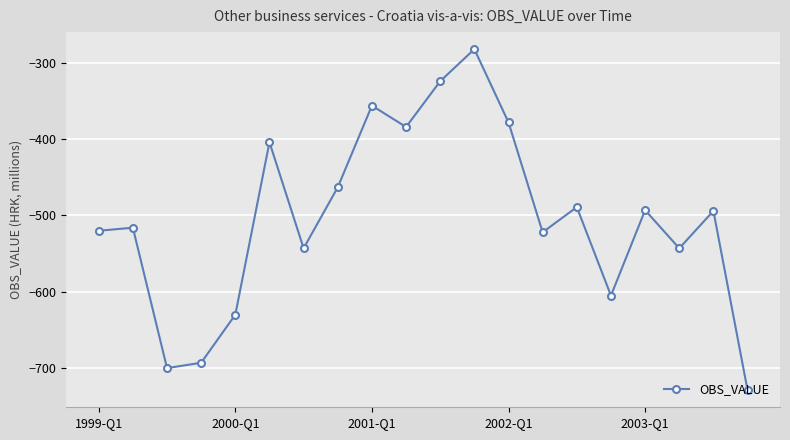

What is the greatest value displayed?

-282.0